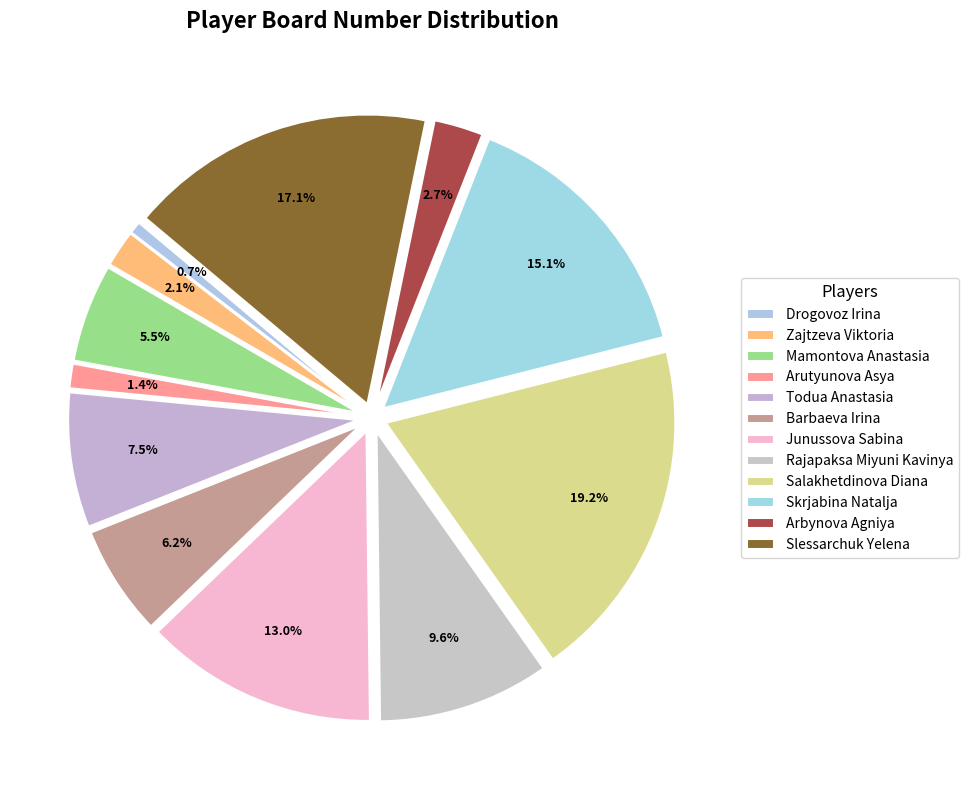

Is there a majority slice in this chart?

No